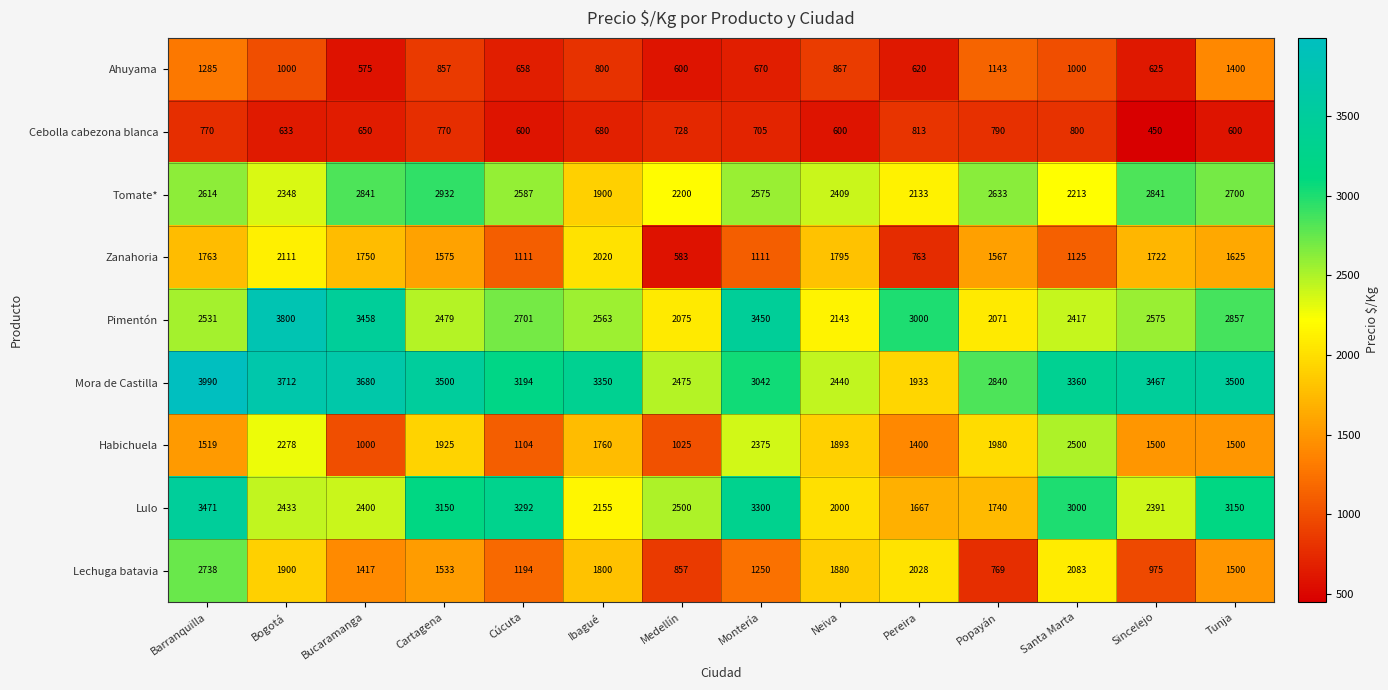

The value of Cebolla cabezona blanca at Tunja is 600. True or false?

True